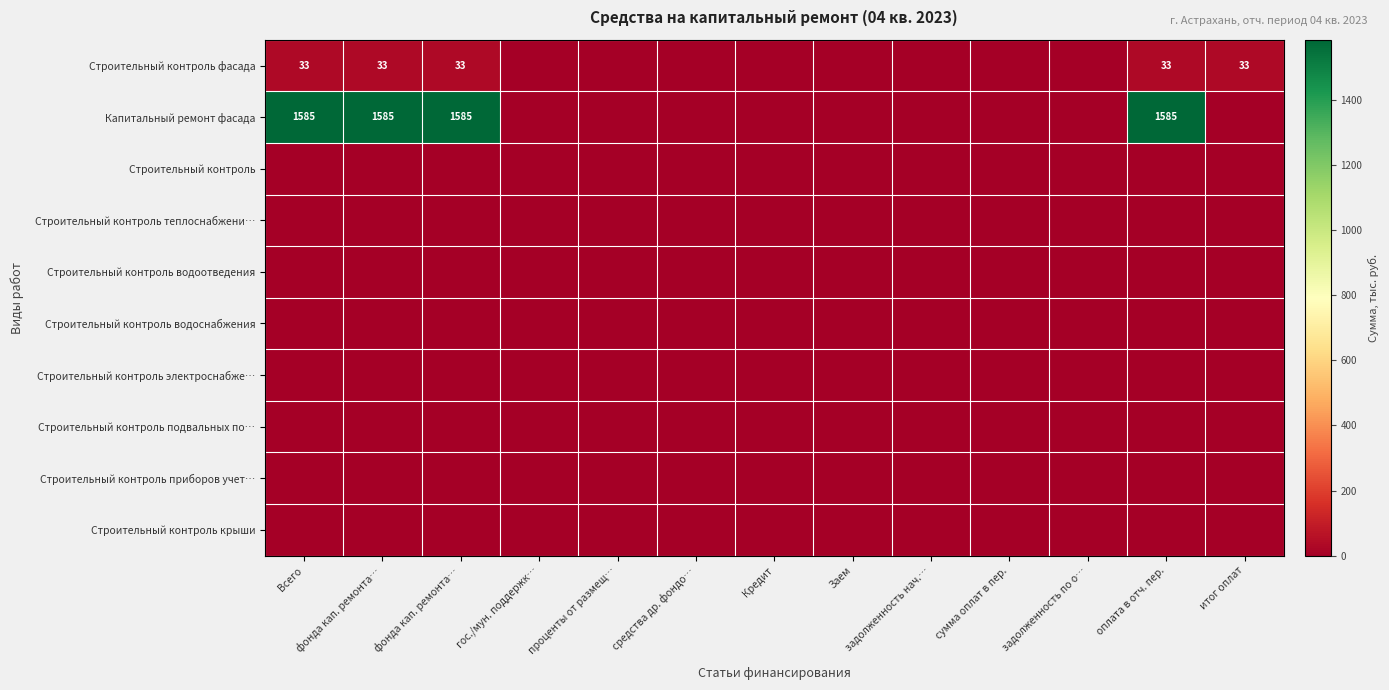

At which category does the chart reach its minimum across all series?

гос./мун. поддержк…